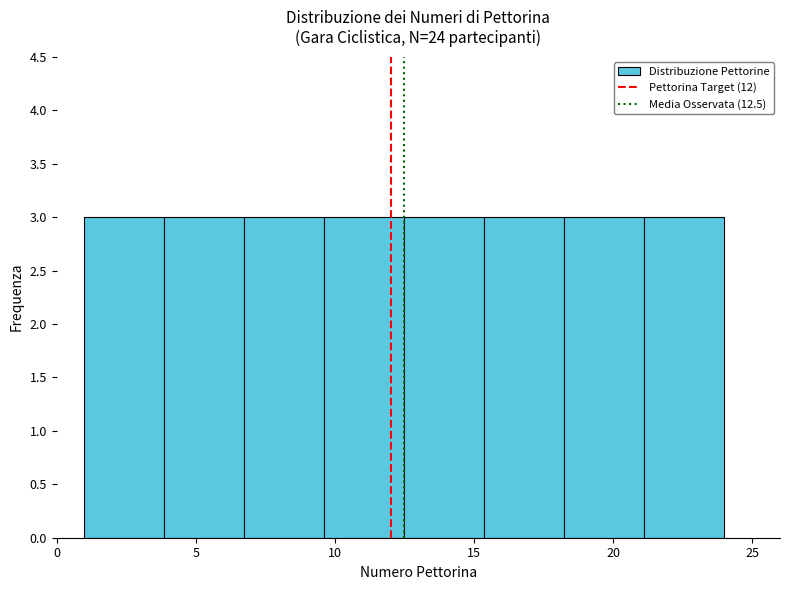

Reading left to right, list every bar in this chart as the range it spans on the x-axis followed by its height. Neither the bar edges nor the heights are printed on the chart, so give them approximately, as read against the axes.

1.0 to 4.0: 3
4.0 to 7.0: 3
7.0 to 9.5: 3
9.5 to 12.5: 3
12.5 to 15.5: 3
15.5 to 18.5: 3
18.5 to 21.0: 3
21.0 to 24.0: 3